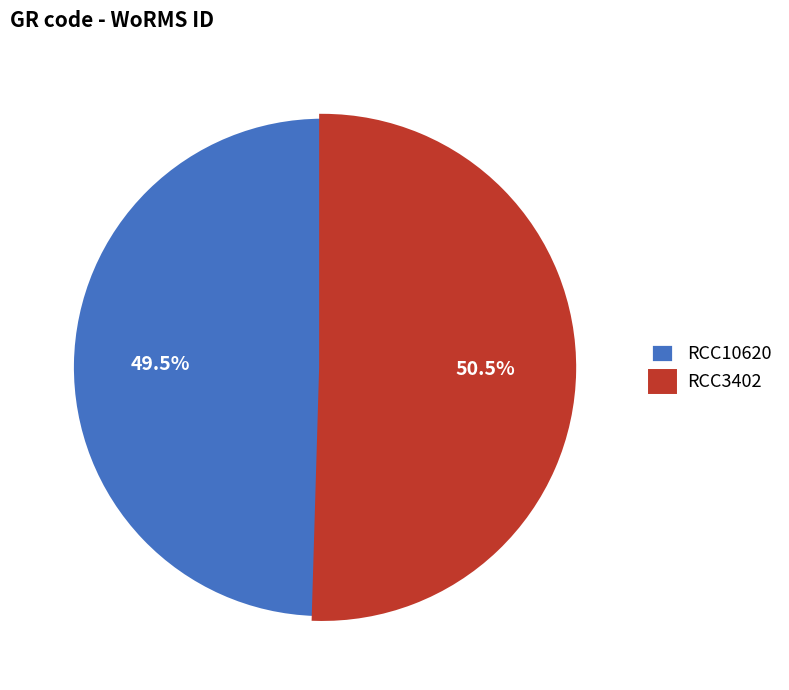

Is the sum of RCC10620 and RCC3402 greater than half?

Yes